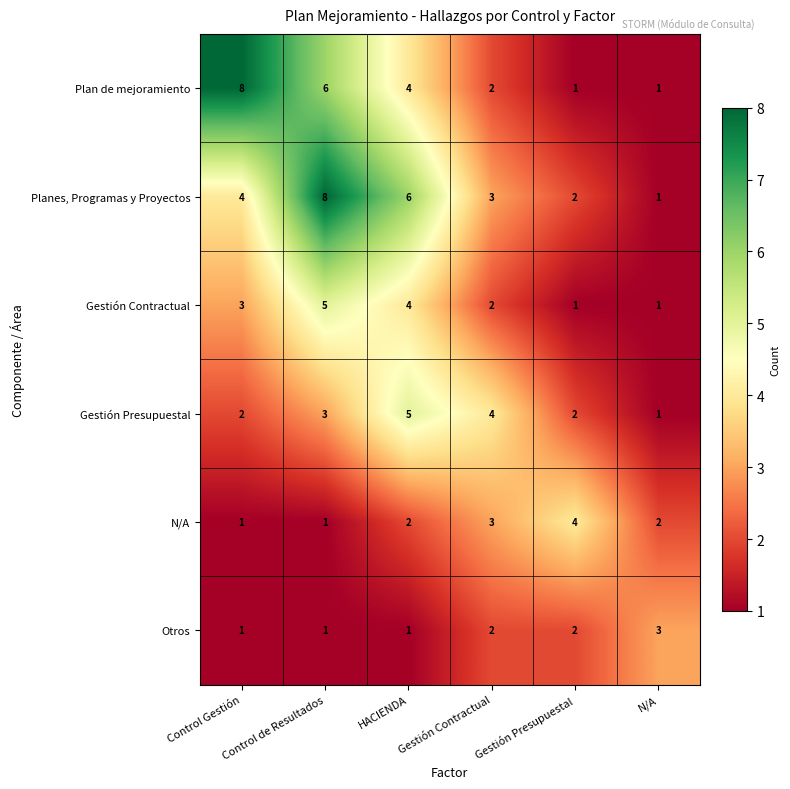

True or false: Gestión Contractual has a value of 2 at Gestión Contractual.

True